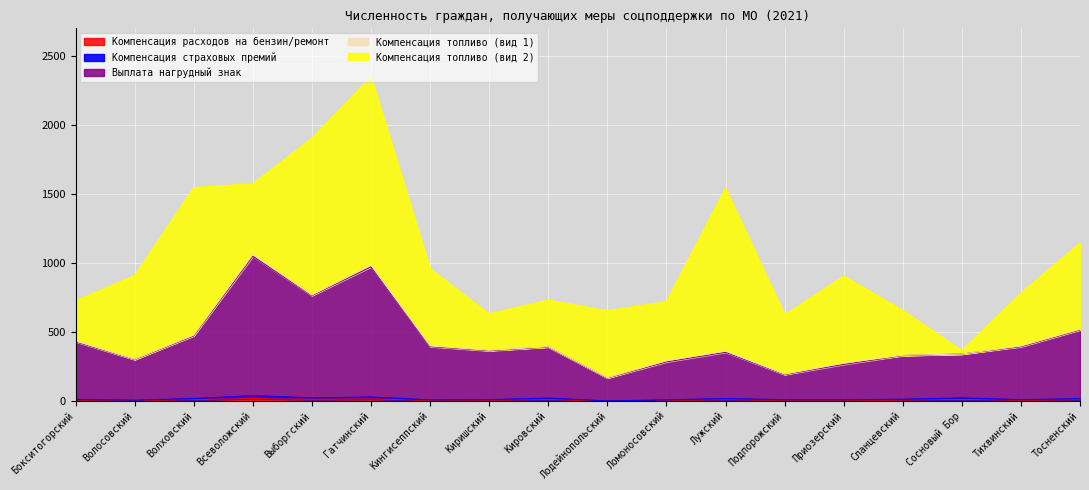

The value of Выплата нагрудный знак at Подпорожский is 191. True or false?

True